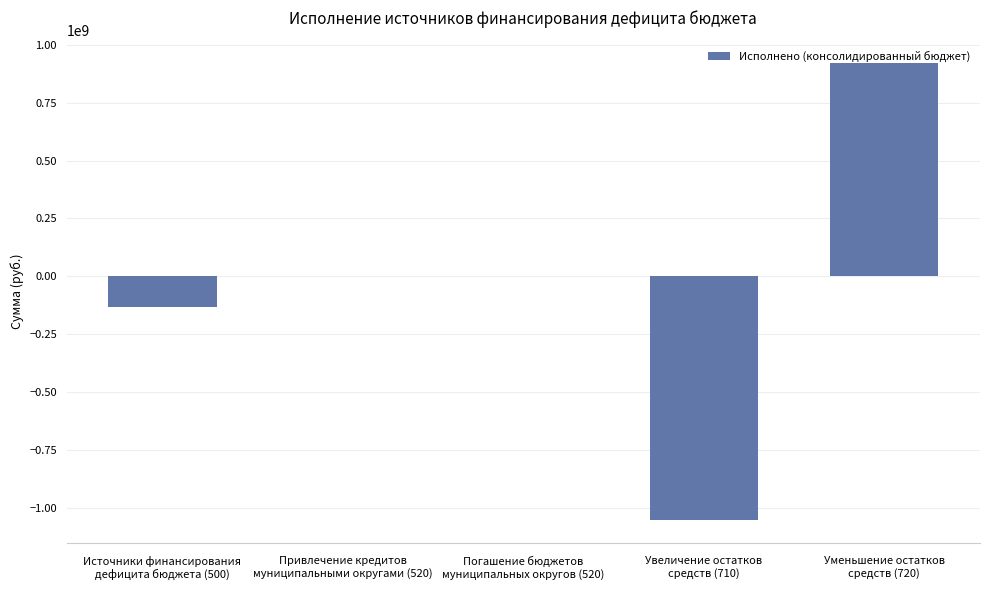

What is the sum of all values?

-263993730.1